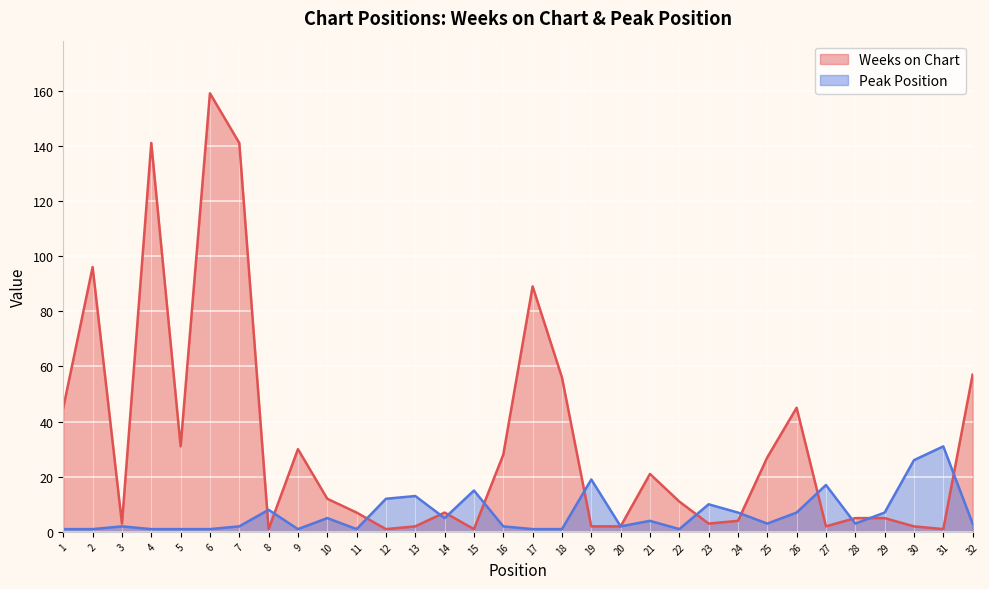

How many interior local valleys does the Peak Position series have?

7